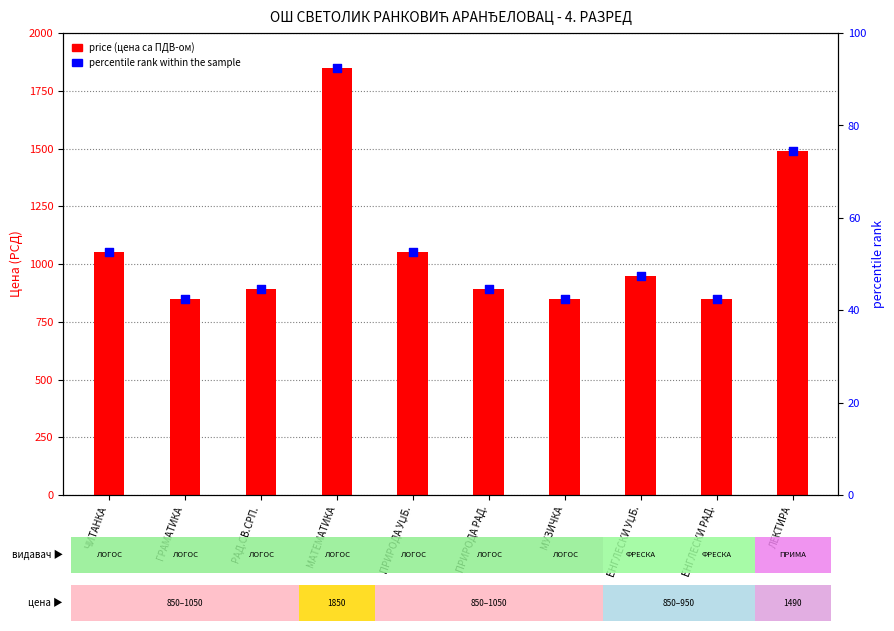

Which series contains the lowest Y value?

percentile rank within the sample